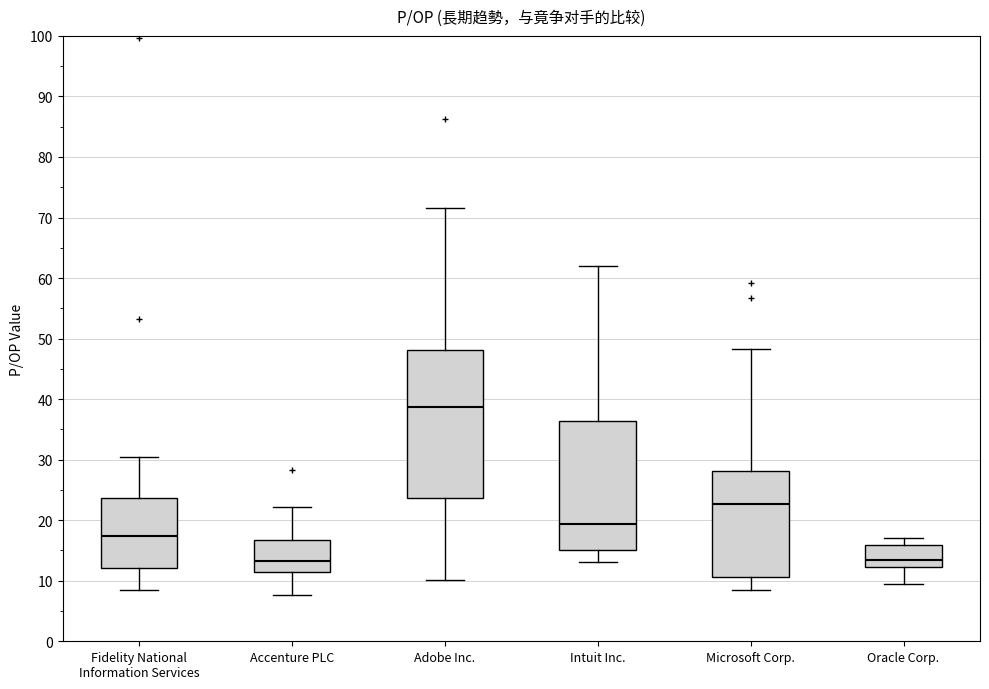

Reading left to right, transcribe this box plot: for each box, give where its median line is, the range the box spans, and where its two whiskers end, as read against the y-axis. The values are not printed on the chart, so give them approximately, as read against the axis.

Fidelity National Information Services: median 17, box 12 to 24, whiskers 8 to 30
Accenture PLC: median 13, box 12 to 17, whiskers 8 to 22
Adobe Inc.: median 39, box 24 to 48, whiskers 10 to 71
Intuit Inc.: median 19, box 15 to 36, whiskers 13 to 62
Microsoft Corp.: median 23, box 11 to 28, whiskers 9 to 48
Oracle Corp.: median 13, box 12 to 16, whiskers 10 to 17